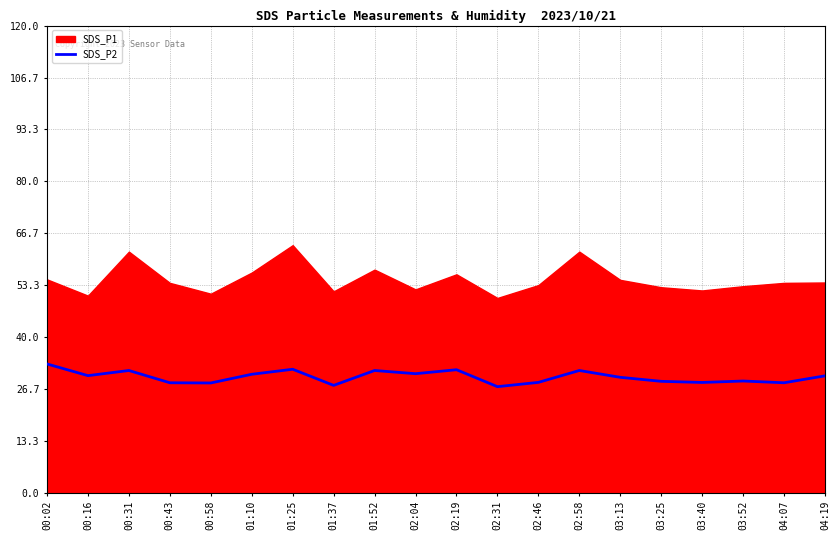

What is the lowest value of the SDS_P2 series?

27.3